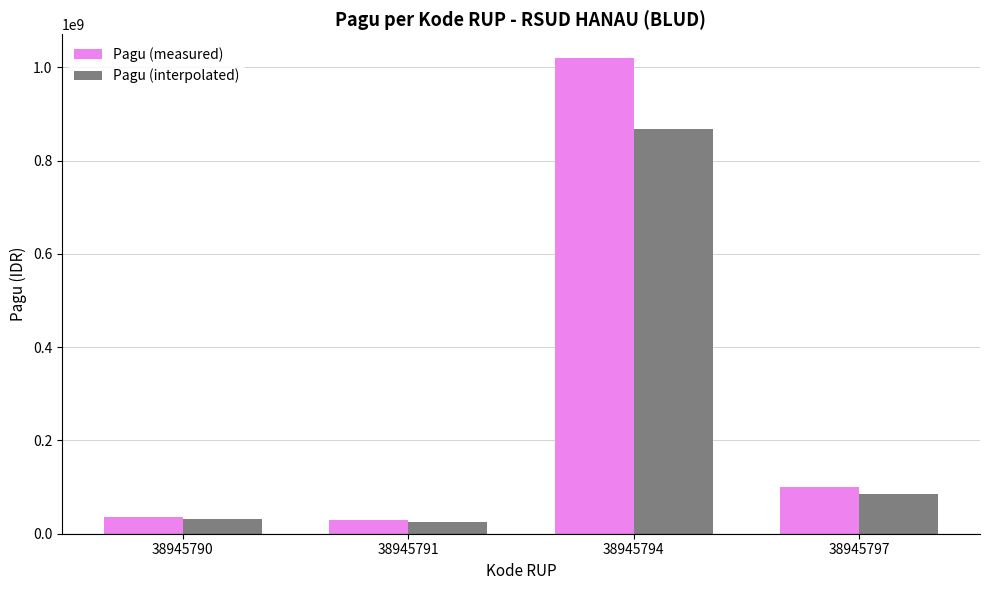

Rank the series at 38945797 from highest to lowest value.

Pagu (measured), Pagu (interpolated)